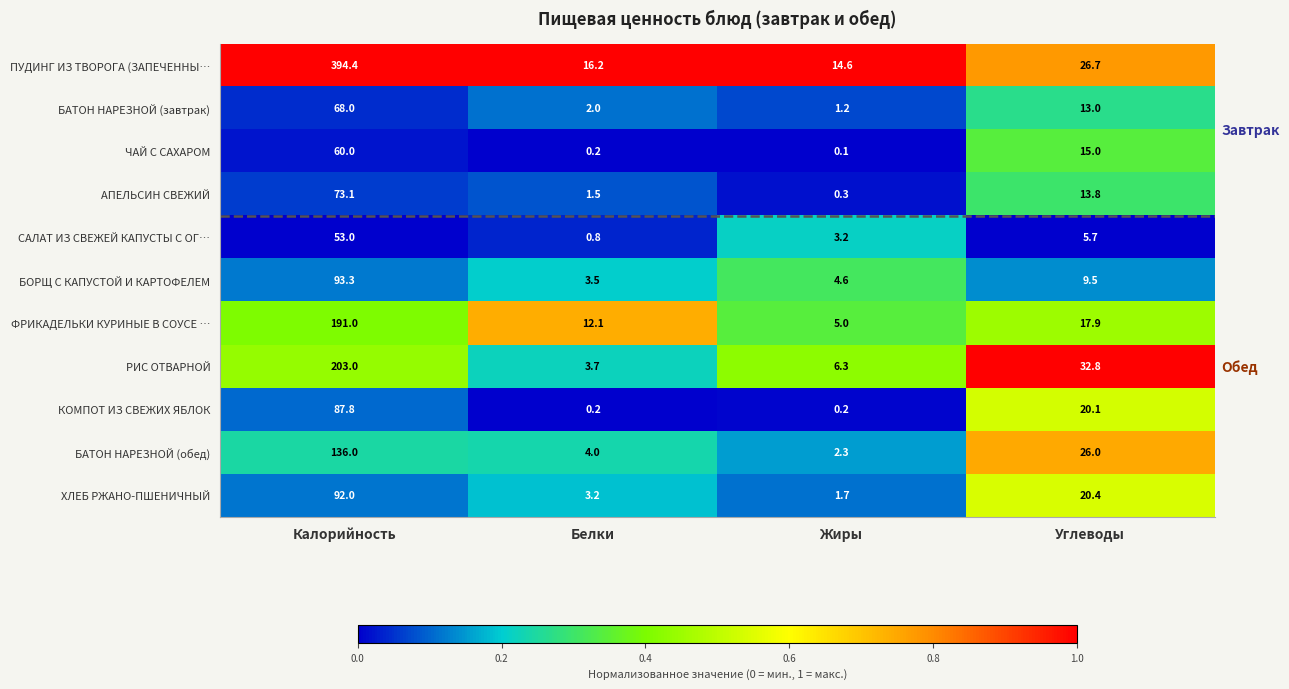

Which series has the widest spread of values?

ПУДИНГ ИЗ ТВОРОГА (ЗАПЕЧЕННЫ…